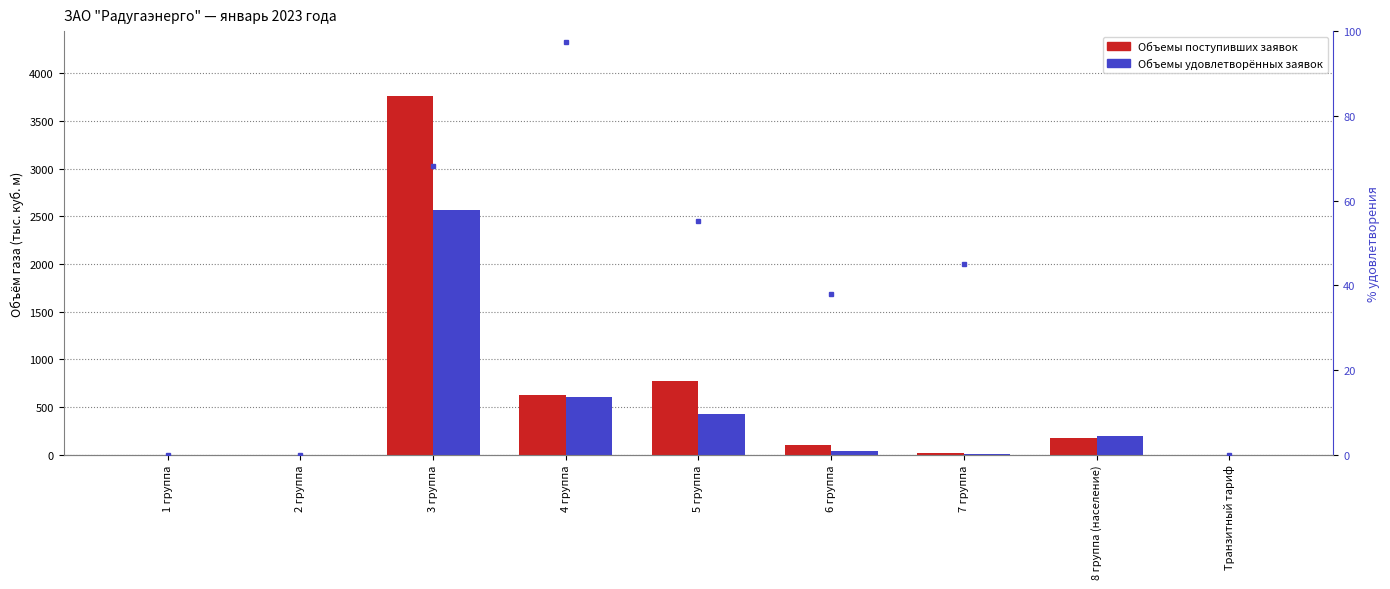

Where does the Объемы поступивших заявок series first go above 103?

3 группа